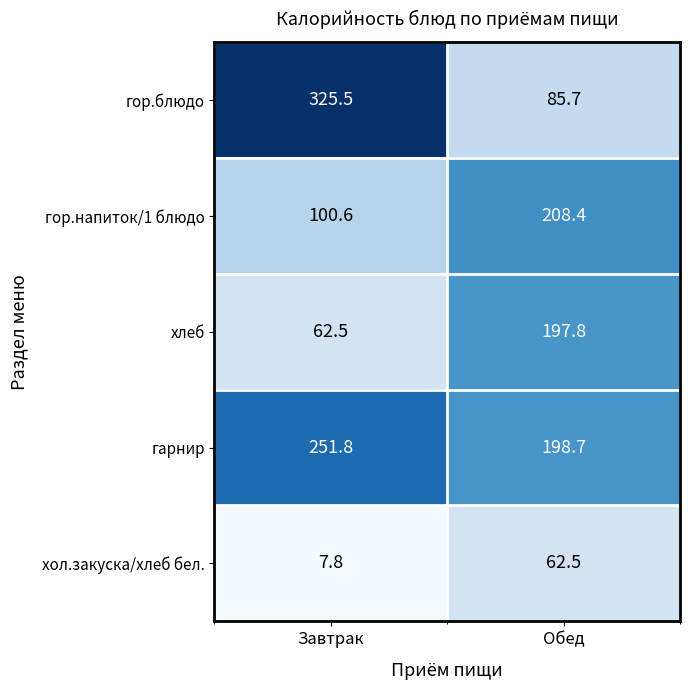

Rank the series by their maximum value, from highest to lowest.

гор.блюдо, гарнир, гор.напиток/1 блюдо, хлеб, хол.закуска/хлеб бел.